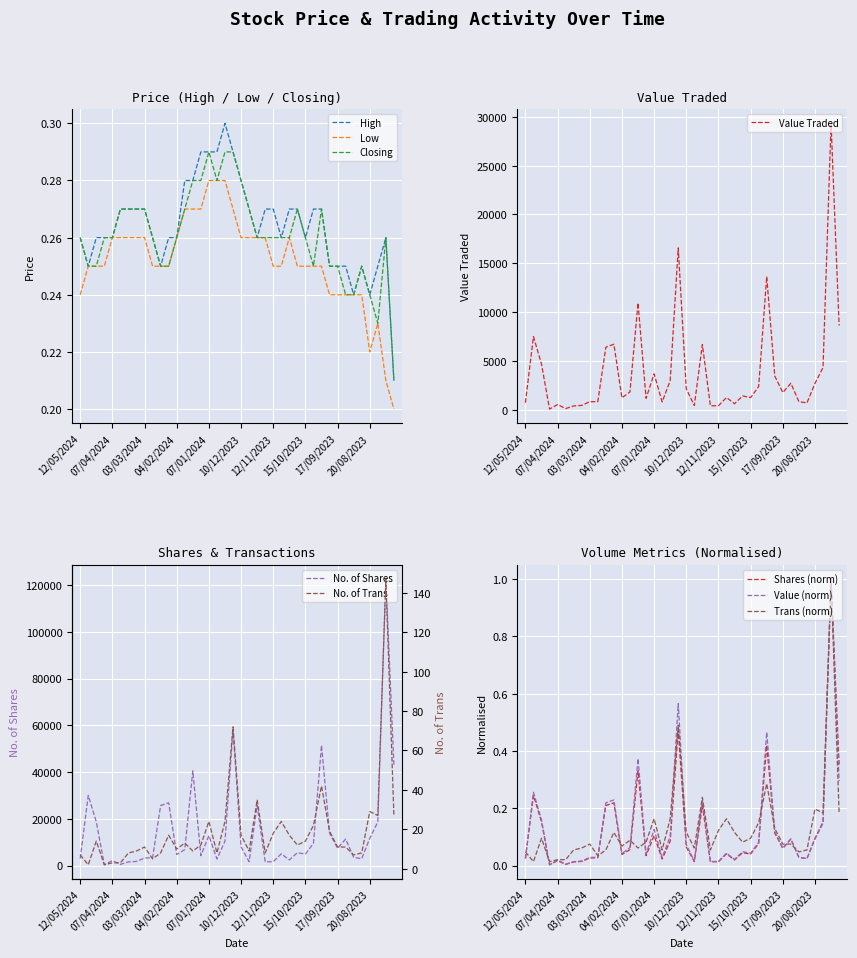

Read the Low value at 22.

0.3